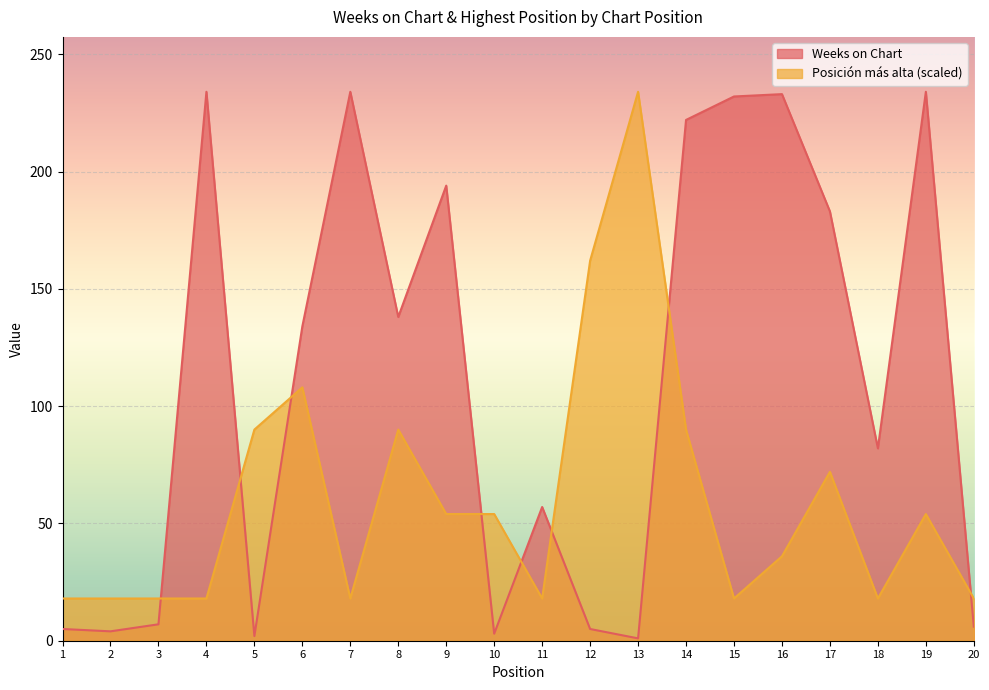

How many interior local peaks does the Weeks on Chart series have?

6